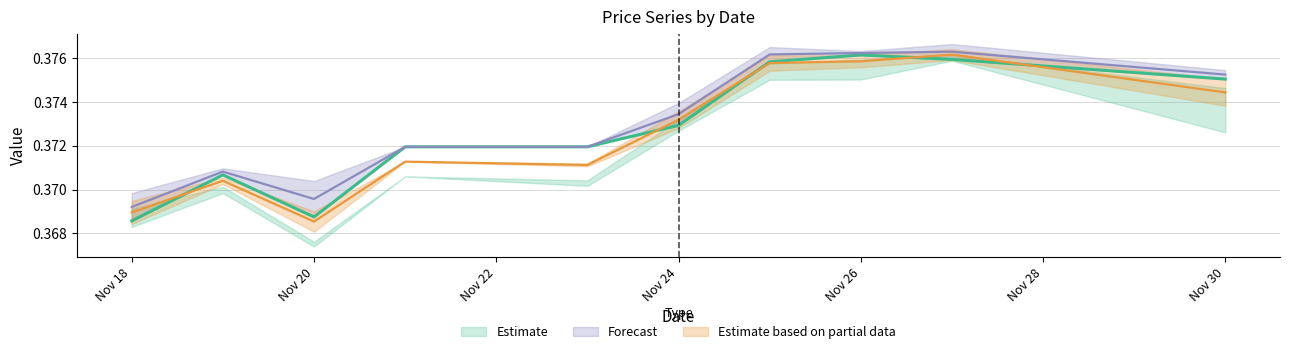

Which has a higher value, 2020-11-26 or 2020-11-25?

2020-11-26